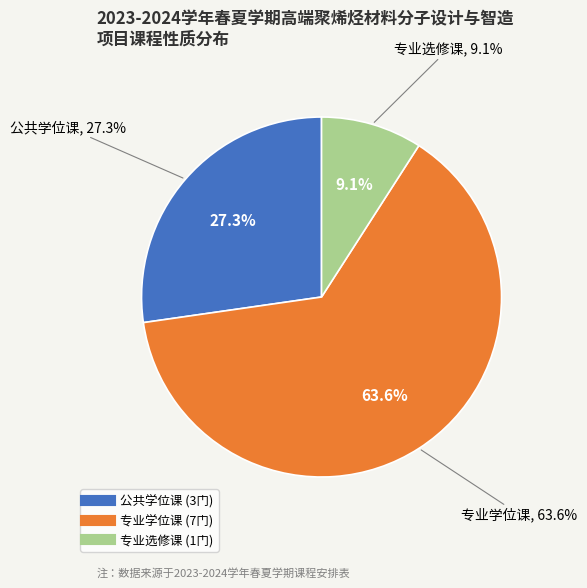

Rank the categories by value from highest to lowest.

专业学位课, 公共学位课, 专业选修课